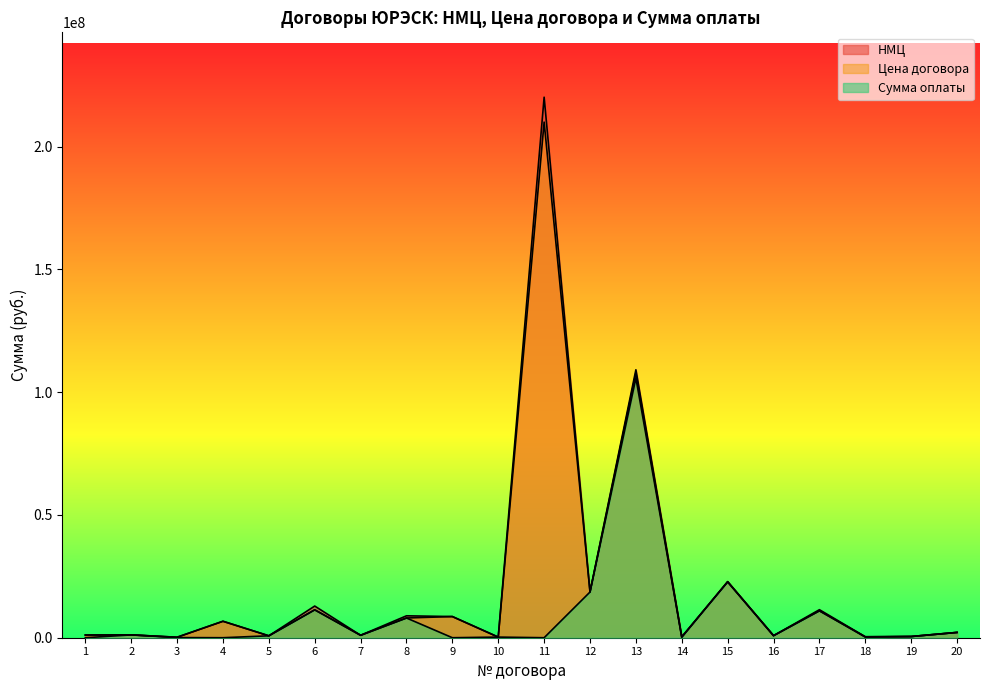

At which label does Цена договора reach its minimum?

3